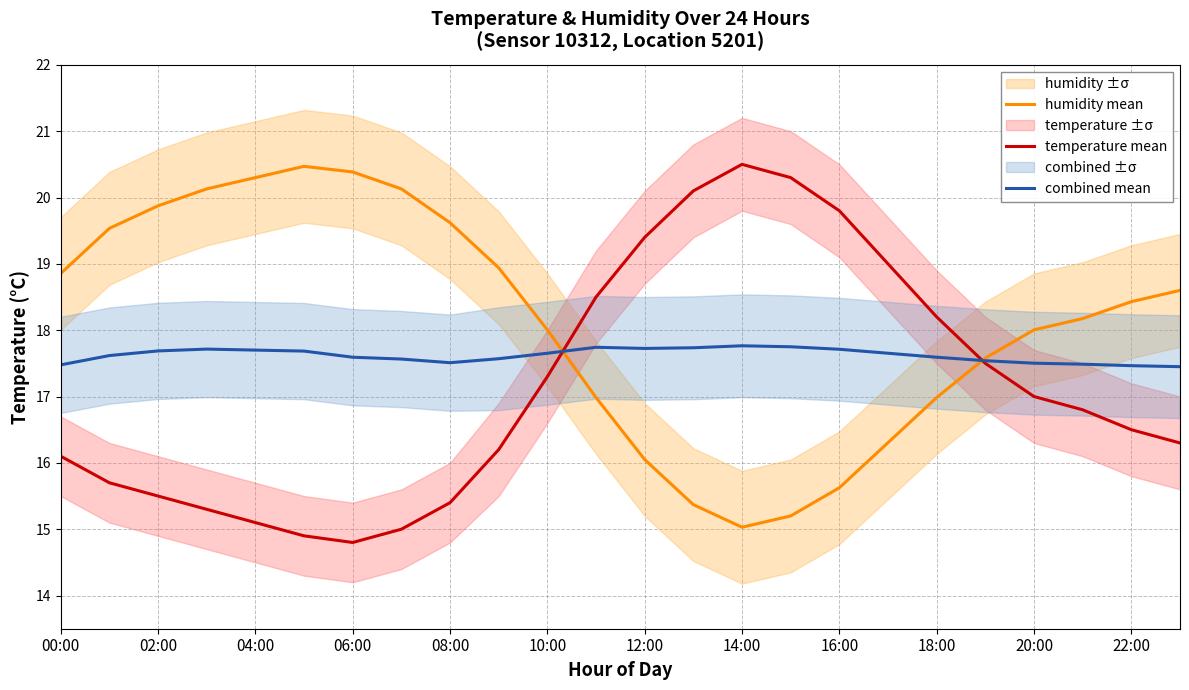

In humidity mean, how many points are lower than both neighbors (excluding endpoints)?

1